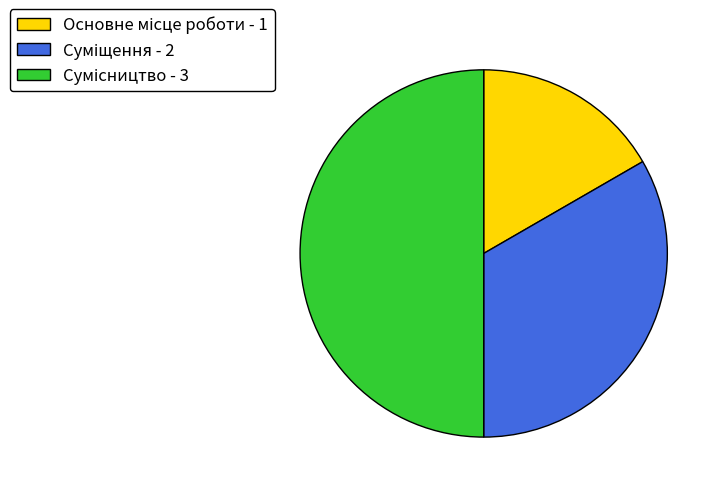

Is there any slice that represents more than half of the pie?

No